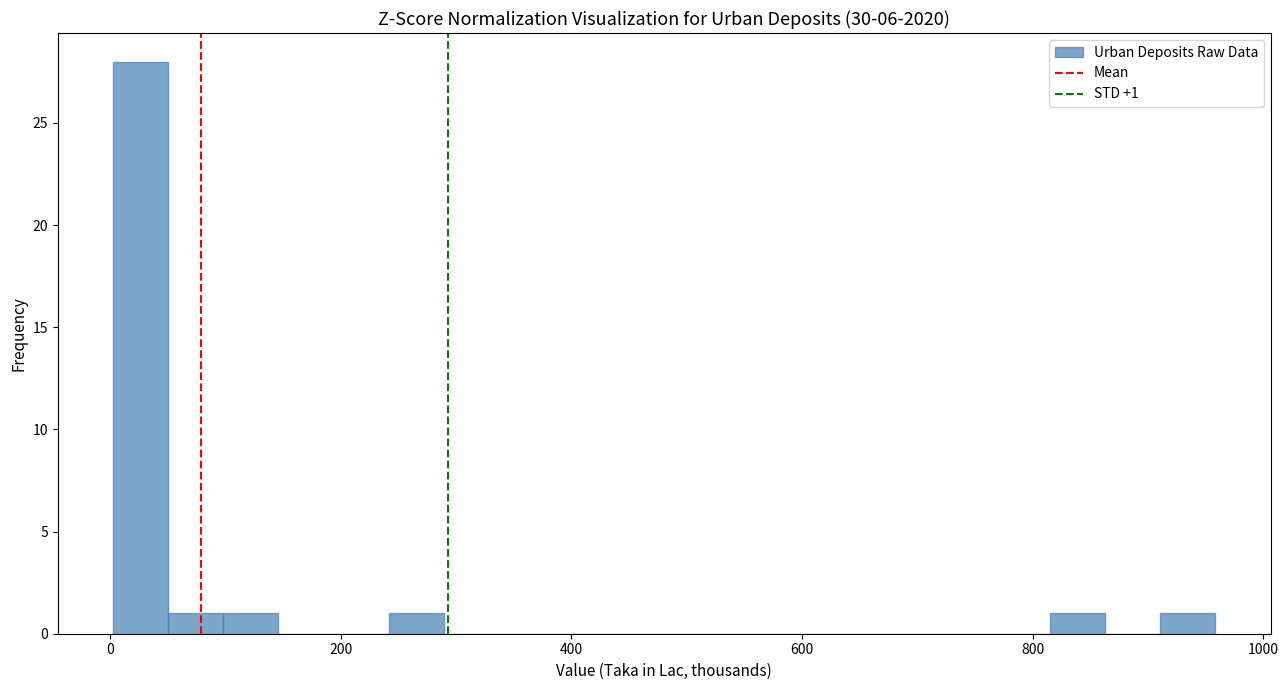

Around what value on the x-axis is the tallest bar? Give the approximate position of its centre, as read against the axis.

20